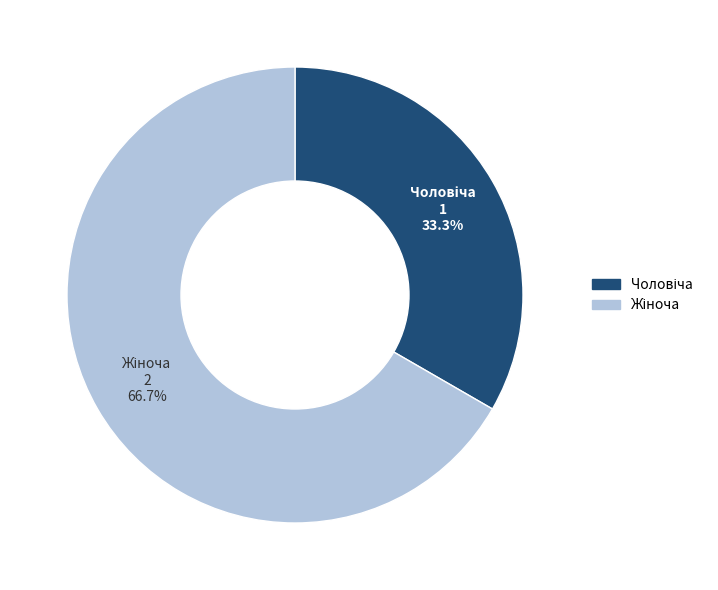

Count the number of slices in the pie.

2